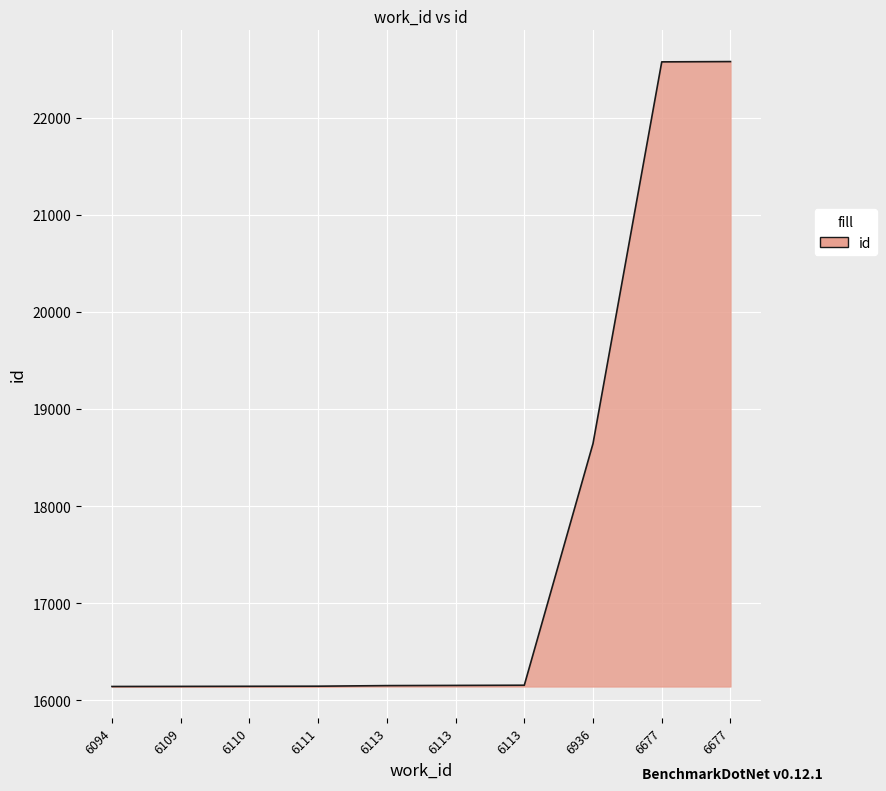

Reading left to right, what are all the values shown in this chart?

6094=16141	6109=16142	6110=16143	6111=16144	6113=16150	6113=16152	6113=16154	6936=18644	6677=22575	6677=22578